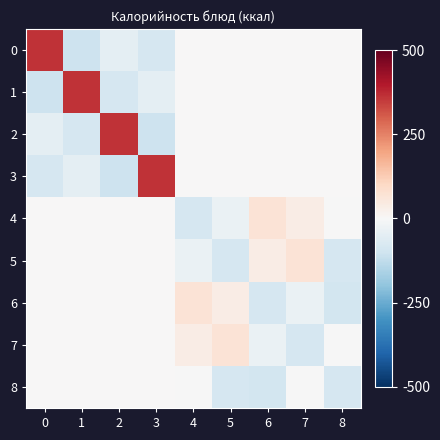

Which series has the largest range (max minus min)?

row_0